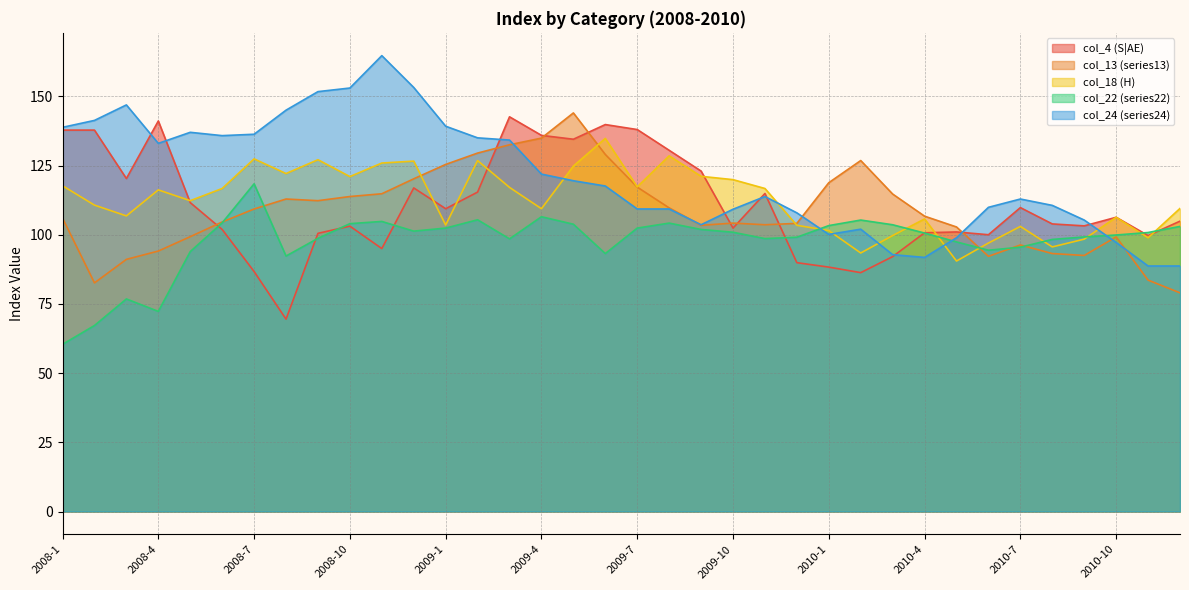

Reading right to left, transcribe all the data shown in this chart.

col_4 (S|AE): 2010-12=104.9	2010-11=99.7	2010-10=106.3	2010-9=103.2	2010-8=103.9	2010-7=109.8	2010-6=100.0	2010-5=101.0	2010-4=100.7	2010-3=92.1	2010-2=86.3	2010-1=88.3	2009-12=89.9	2009-11=114.9	2009-10=102.4	2009-9=123.0	2009-8=130.5	2009-7=138.0	2009-6=139.8	2009-5=134.5	2009-4=135.9	2009-3=142.6	2009-2=115.4	2009-1=109.4	2008-12=116.9	2008-11=95.0	2008-10=103.1	2008-9=100.5	2008-8=69.5	2008-7=86.7	2008-6=101.9	2008-5=111.6	2008-4=141.1	2008-3=120.3	2008-2=137.8	2008-1=137.8
col_13 (series13): 2010-12=79.0	2010-11=83.6	2010-10=99.2	2010-9=92.5	2010-8=93.2	2010-7=96.3	2010-6=92.2	2010-5=102.8	2010-4=106.7	2010-3=114.7	2010-2=126.8	2010-1=118.8	2009-12=104.1	2009-11=103.6	2009-10=104.2	2009-9=103.4	2009-8=109.7	2009-7=117.2	2009-6=129.0	2009-5=144.0	2009-4=134.9	2009-3=132.5	2009-2=129.5	2009-1=125.4	2008-12=120.2	2008-11=114.8	2008-10=113.8	2008-9=112.3	2008-8=112.9	2008-7=109.3	2008-6=104.6	2008-5=99.3	2008-4=94.1	2008-3=91.1	2008-2=82.6	2008-1=106.0
col_18 (H): 2010-12=109.5	2010-11=98.9	2010-10=106.3	2010-9=98.4	2010-8=95.6	2010-7=103.0	2010-6=97.0	2010-5=90.5	2010-4=105.7	2010-3=99.7	2010-2=93.4	2010-1=101.5	2009-12=103.4	2009-11=116.7	2009-10=119.9	2009-9=121.1	2009-8=128.5	2009-7=117.3	2009-6=134.8	2009-5=124.8	2009-4=109.4	2009-3=117.1	2009-2=126.8	2009-1=103.5	2008-12=126.6	2008-11=125.9	2008-10=121.0	2008-9=127.1	2008-8=122.1	2008-7=127.4	2008-6=116.7	2008-5=112.3	2008-4=116.2	2008-3=106.8	2008-2=110.7	2008-1=117.7
col_22 (series22): 2010-12=103.0	2010-11=100.8	2010-10=99.9	2010-9=99.2	2010-8=98.3	2010-7=95.5	2010-6=94.4	2010-5=97.4	2010-4=100.6	2010-3=103.6	2010-2=105.3	2010-1=103.3	2009-12=99.1	2009-11=98.6	2009-10=100.9	2009-9=101.9	2009-8=104.2	2009-7=102.4	2009-6=93.2	2009-5=103.8	2009-4=106.5	2009-3=98.5	2009-2=105.4	2009-1=102.4	2008-12=101.3	2008-11=104.8	2008-10=104.0	2008-9=98.7	2008-8=92.3	2008-7=118.4	2008-6=104.3	2008-5=93.9	2008-4=72.3	2008-3=76.8	2008-2=67.2	2008-1=60.4
col_24 (series24): 2010-12=88.7	2010-11=88.7	2010-10=97.2	2010-9=105.3	2010-8=110.6	2010-7=112.9	2010-6=109.9	2010-5=98.9	2010-4=91.8	2010-3=92.8	2010-2=102.0	2010-1=100.1	2009-12=107.9	2009-11=113.8	2009-10=109.2	2009-9=103.6	2009-8=109.3	2009-7=109.3	2009-6=117.6	2009-5=119.5	2009-4=121.9	2009-3=134.2	2009-2=135.0	2009-1=139.2	2008-12=153.2	2008-11=164.7	2008-10=153.0	2008-9=151.7	2008-8=145.0	2008-7=136.3	2008-6=135.8	2008-5=137.0	2008-4=133.0	2008-3=146.9	2008-2=141.3	2008-1=138.8